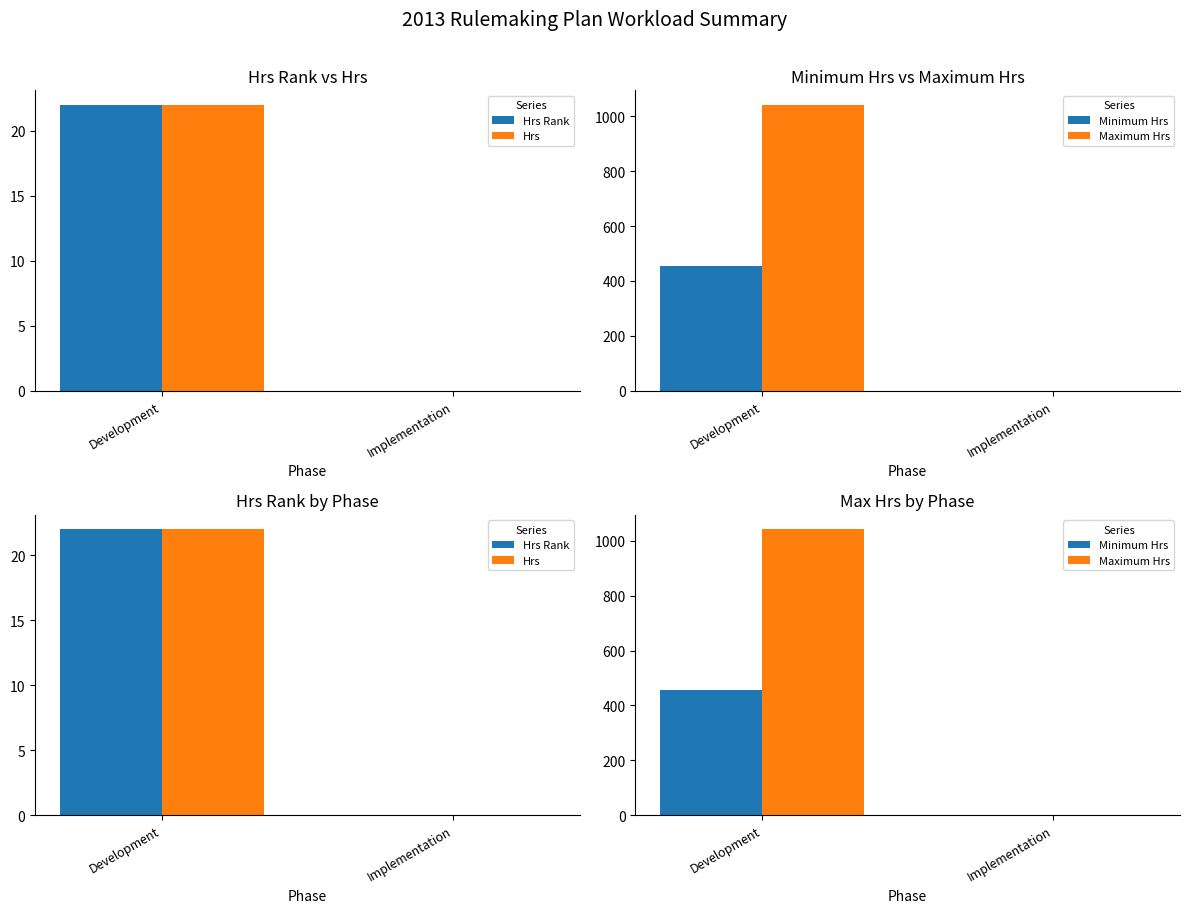

Reading left to right, what are all the values shown in this chart?

Hrs Rank: Development=22	Implementation=0
Hrs: Development=22	Implementation=0
Minimum Hrs: Development=456	Implementation=0
Maximum Hrs: Development=1042	Implementation=0